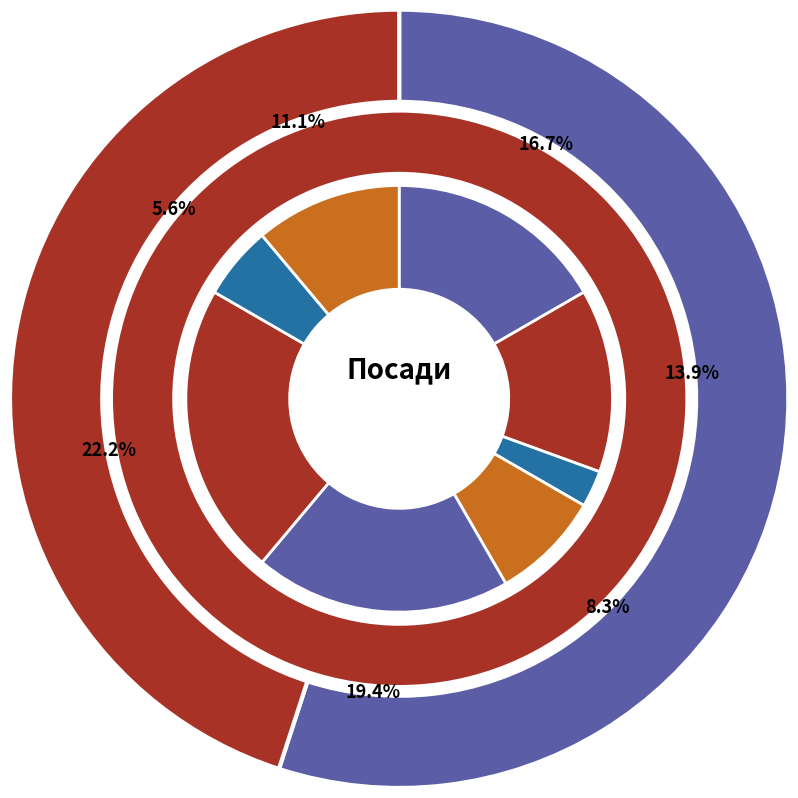

How many segments does this pie chart have?

8